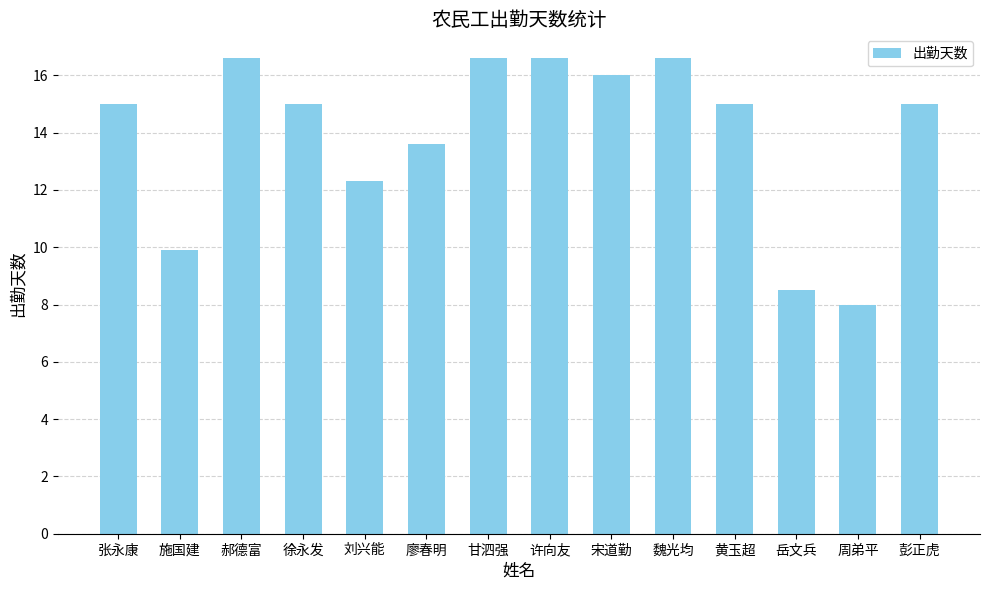

What value does the data have at 刘兴能?

12.3